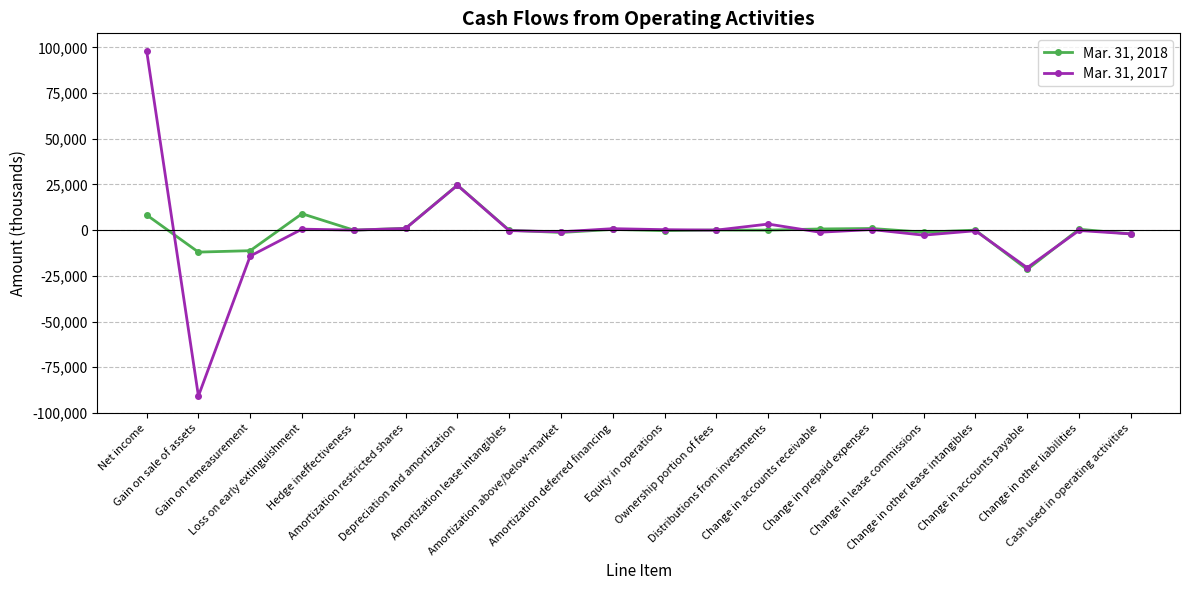

Does the chart display data point markers on the line(s)?

Yes